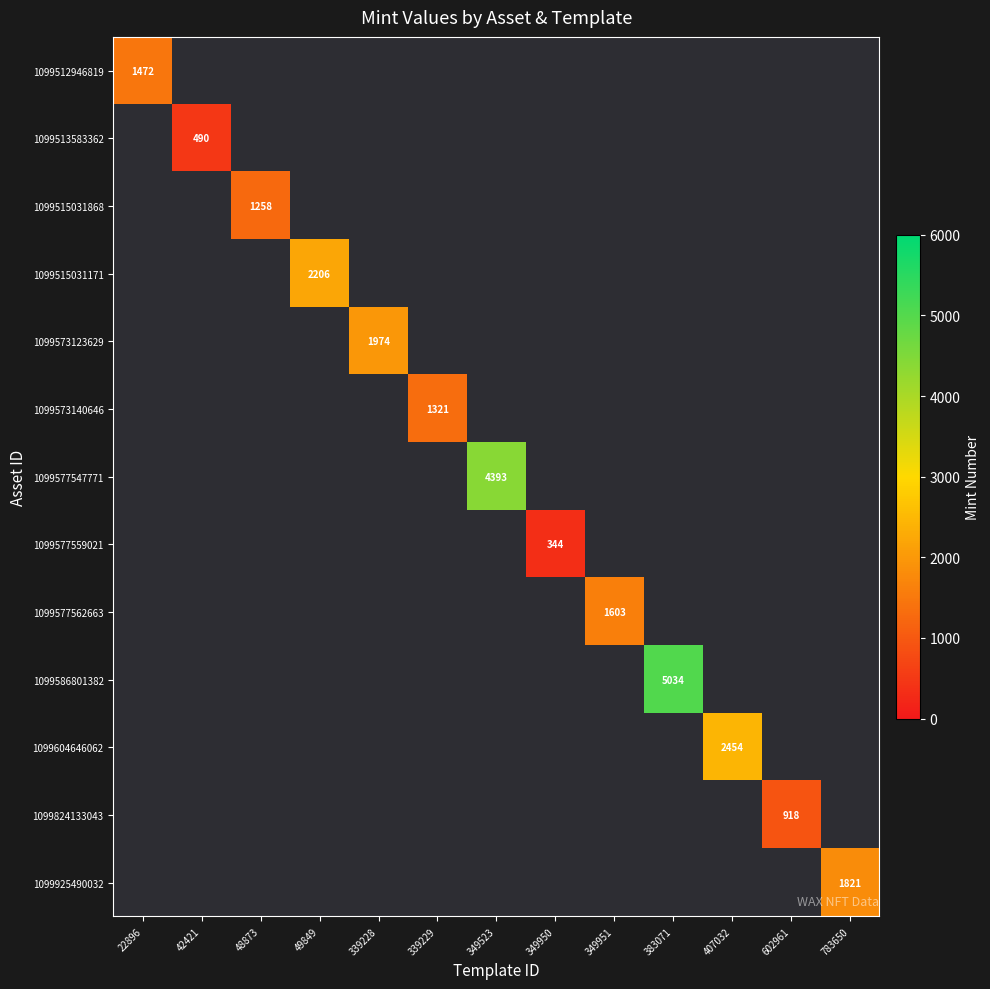

At which category does the chart reach its peak across all series?

383071